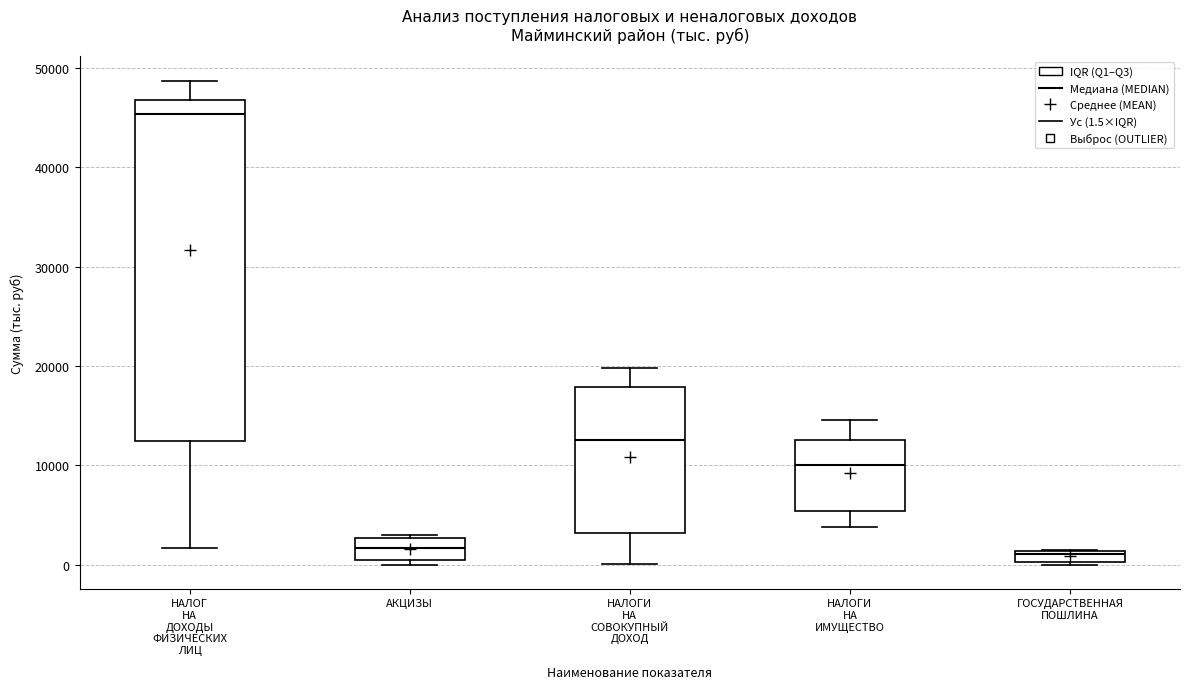

Comparing the boxes themselves (not the whiskers), which one is the tallest?

НАЛОГ НА ДОХОДЫ ФИЗИЧЕСКИХ ЛИЦ